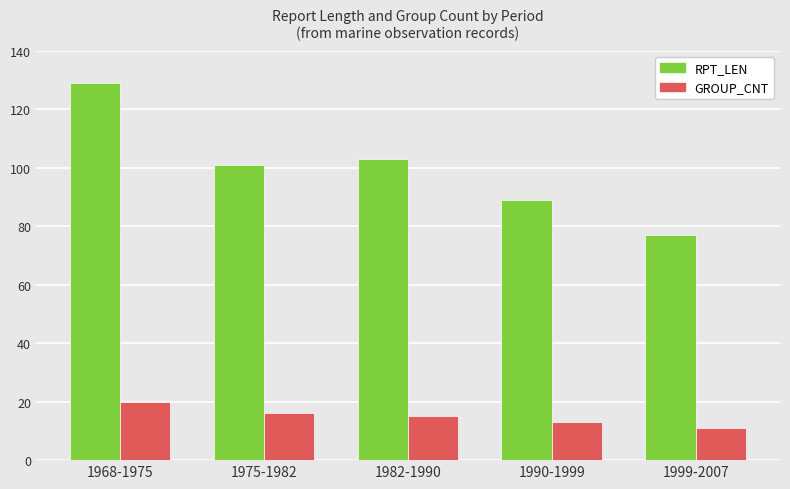

What is the difference between the maximum and minimum values in the GROUP_CNT series?

9